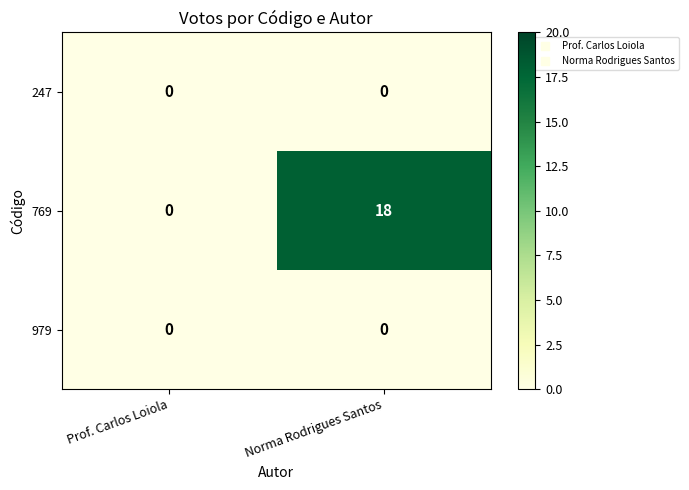

What is the greatest value displayed?

18